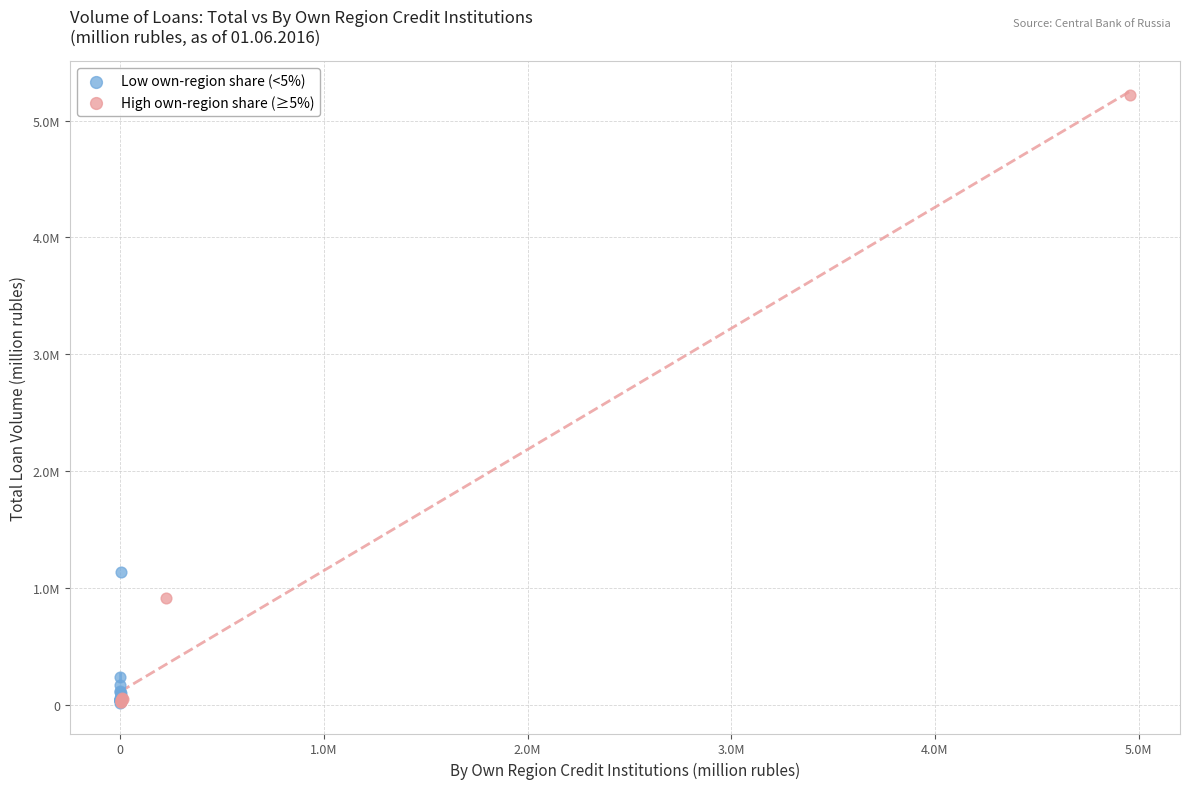

What are all the series names shown in the legend?

Low own-region share (<5%), High own-region share (≥5%)